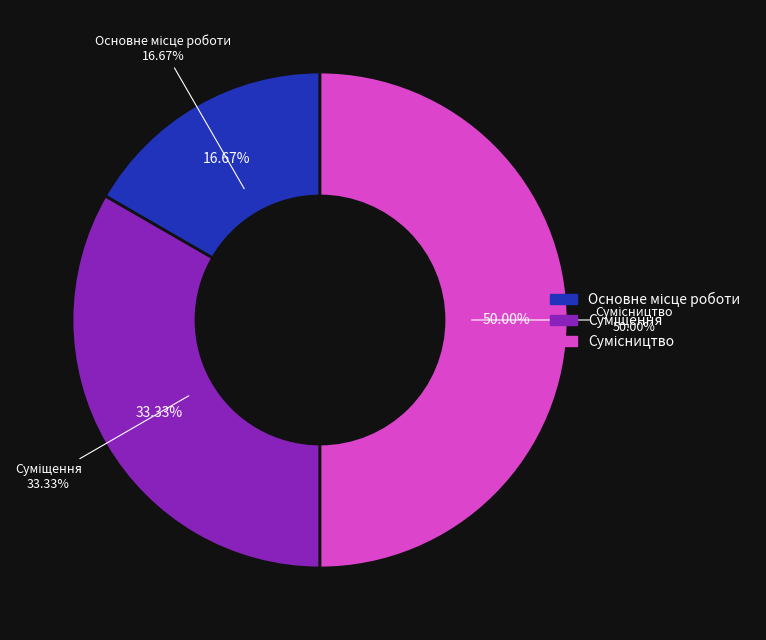

To the nearest percent, what is the difference between the largest and smallest slice percentages?

33%